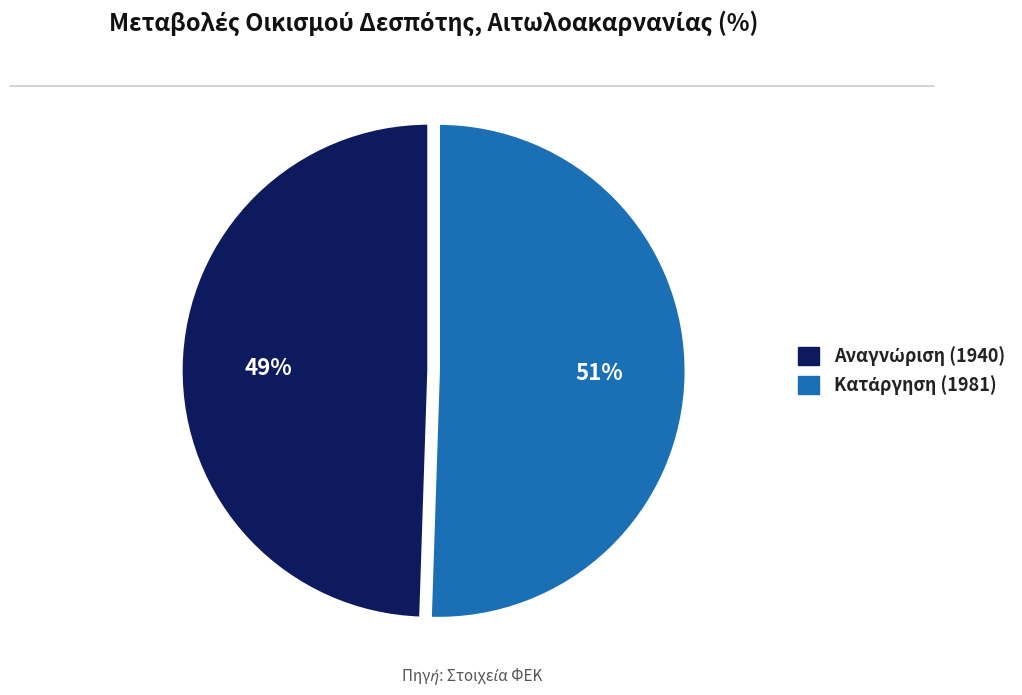

Does any single category account for the majority?

Yes